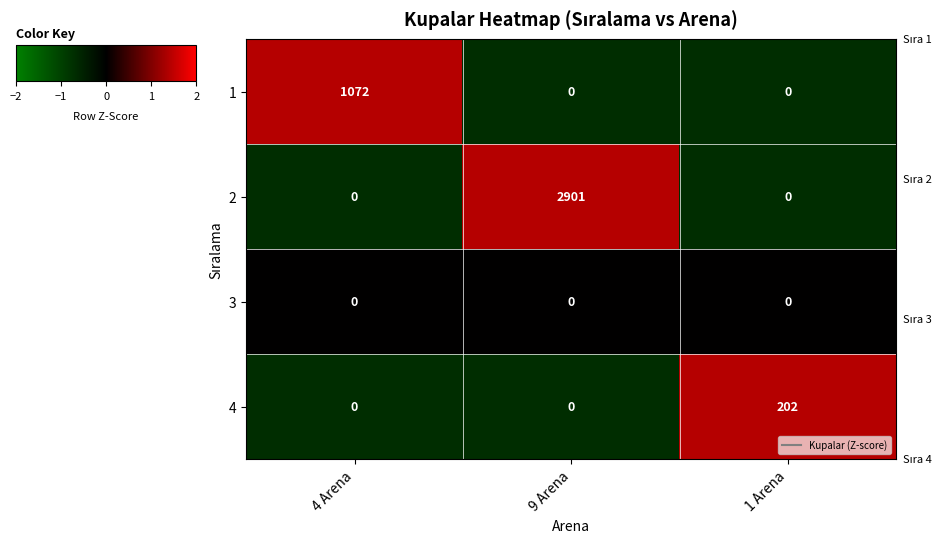

True or false: 2 has a value of 2901 at 9 Arena.

True